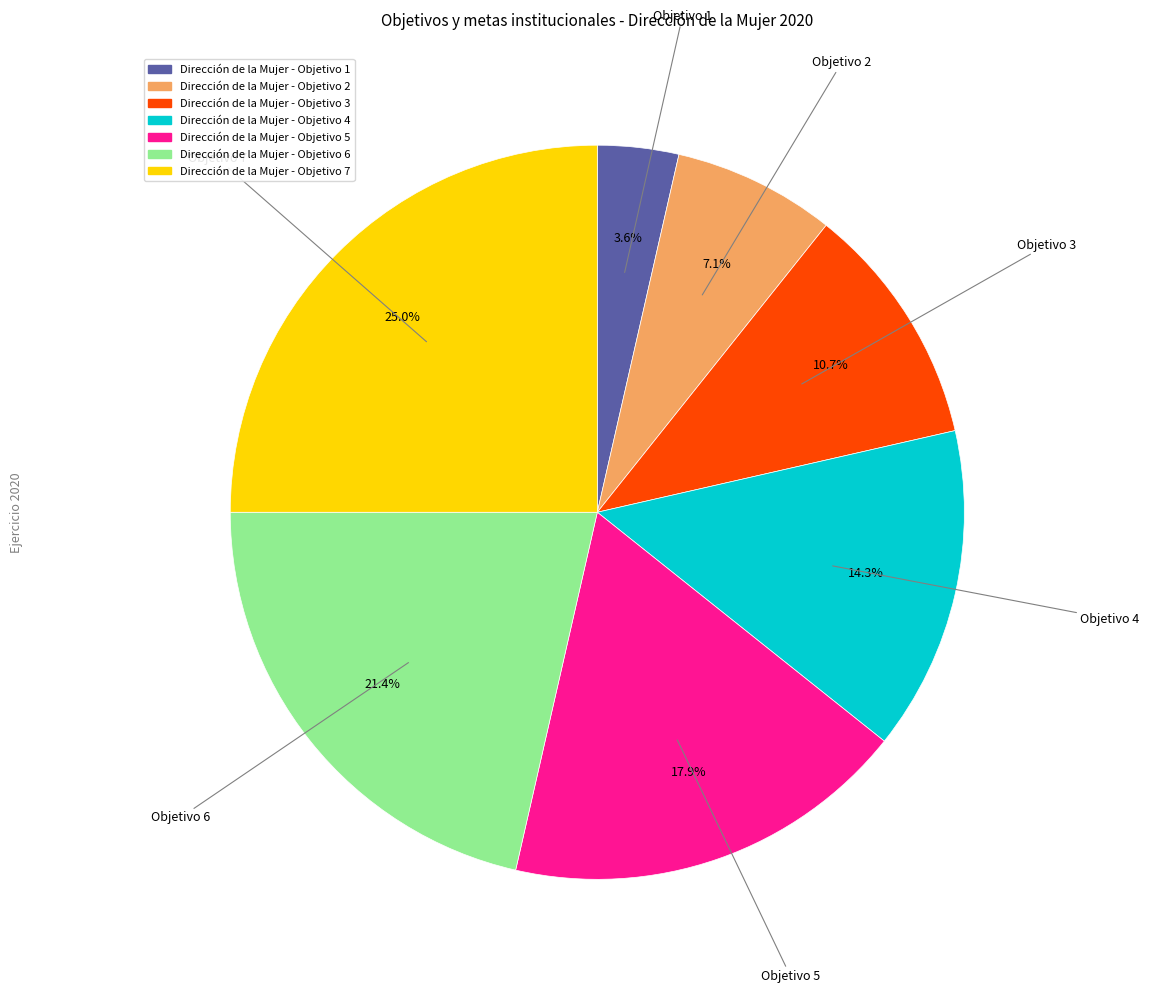

Rank the categories by value from highest to lowest.

Dirección de la Mujer - Objetivo 7, Dirección de la Mujer - Objetivo 6, Dirección de la Mujer - Objetivo 5, Dirección de la Mujer - Objetivo 4, Dirección de la Mujer - Objetivo 3, Dirección de la Mujer - Objetivo 2, Dirección de la Mujer - Objetivo 1